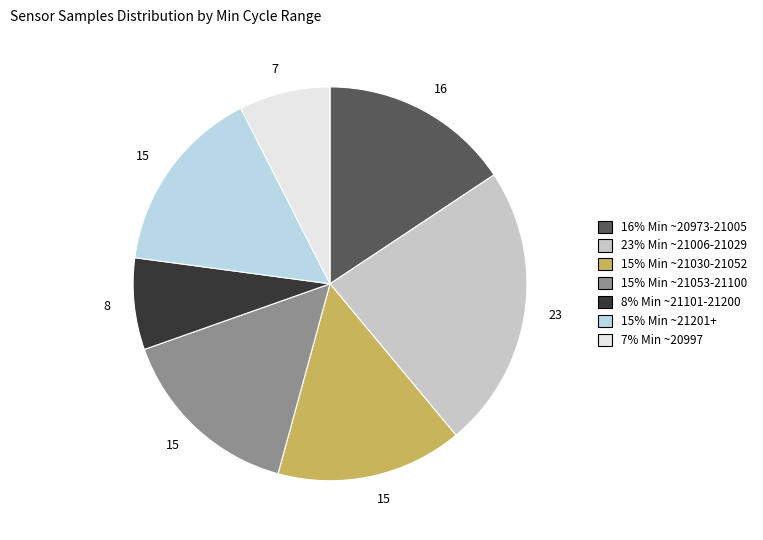

How many slices are in this pie chart?

7